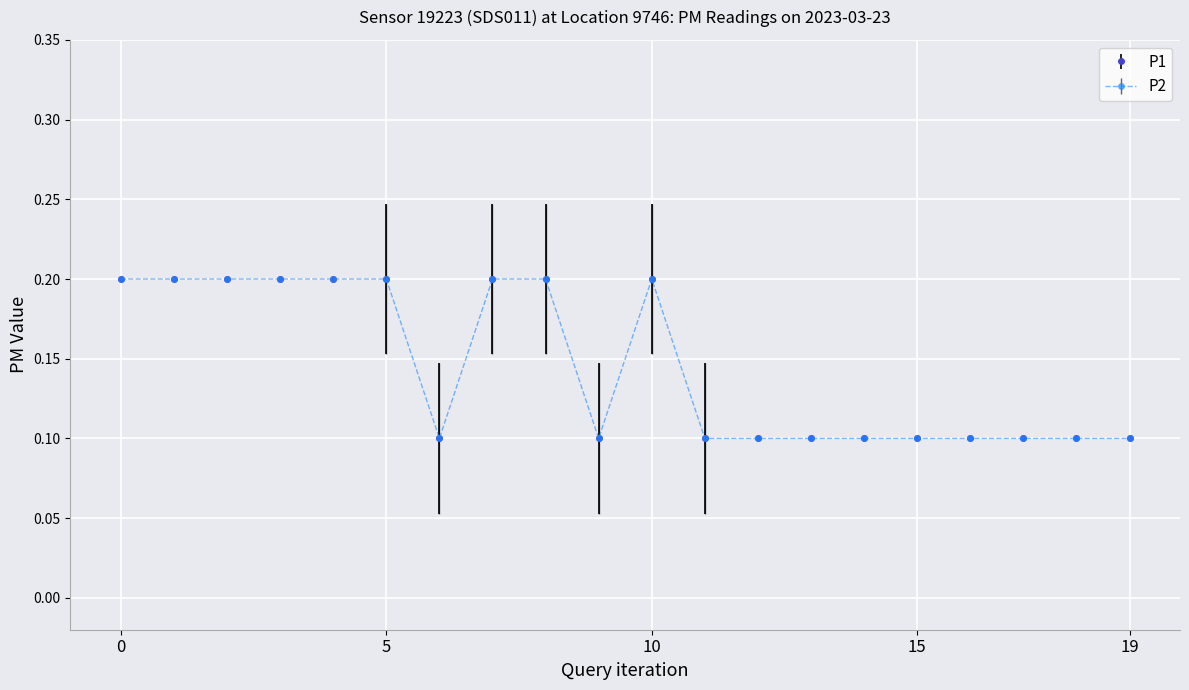

True or false: P2 and P1 intersect in this chart.

False